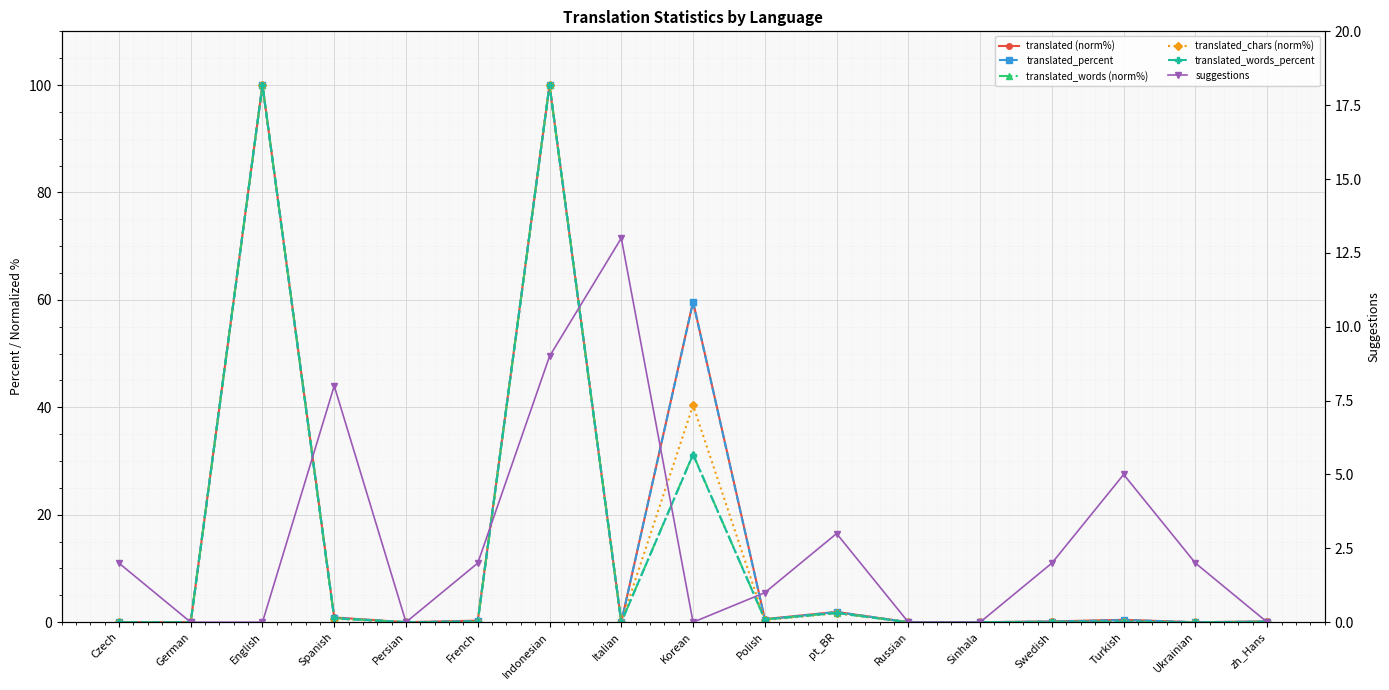

Does the chart display data point markers on the line(s)?

Yes